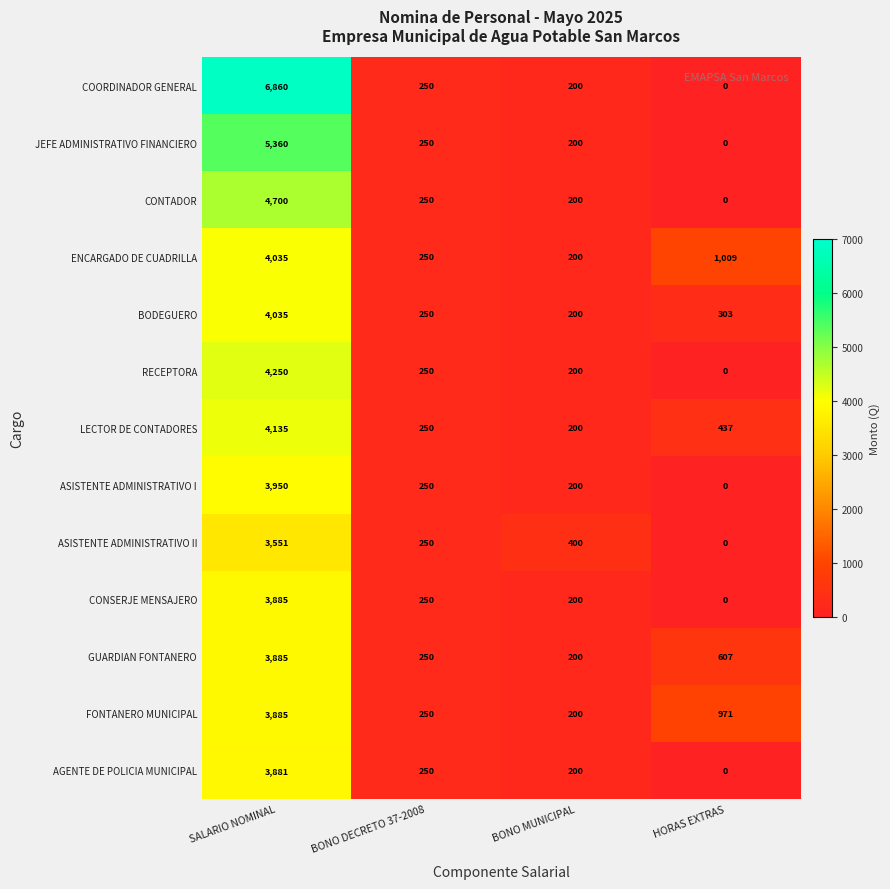

The CONSERJE MENSAJERO series shows 330 at BONO DECRETO 37-2008. True or false?

False